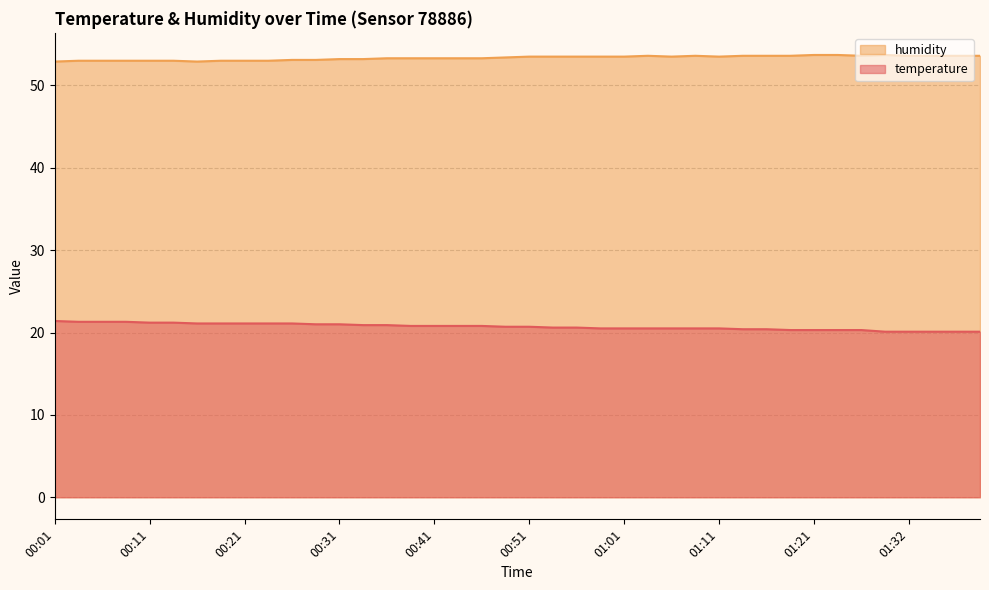

Is it true that humidity equals 18.2 at 00:58?

False